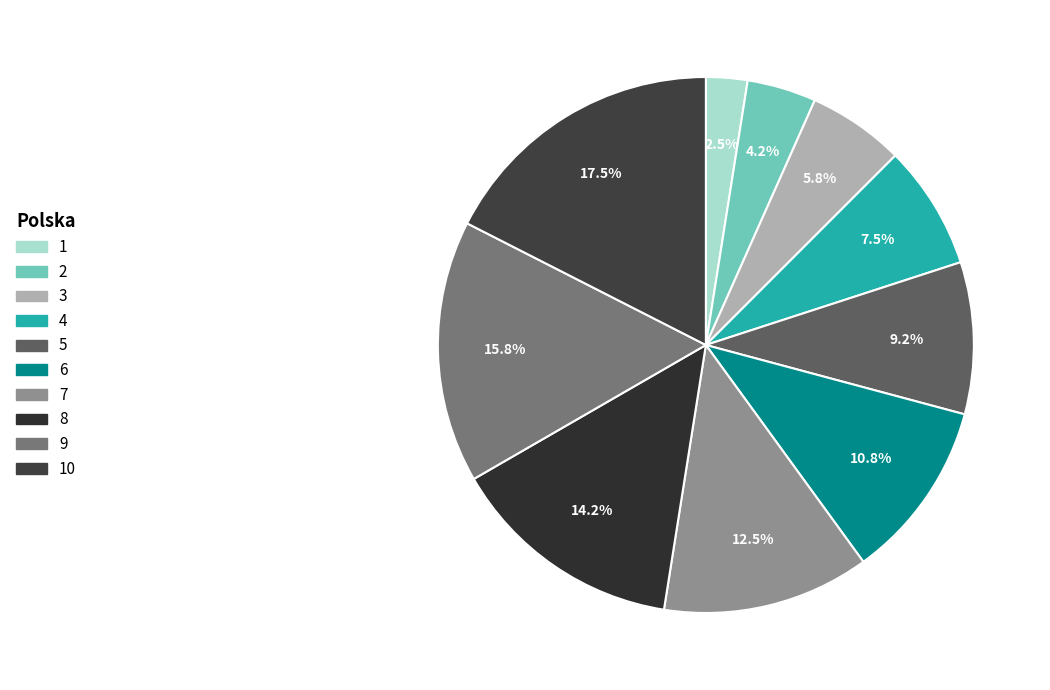

Does any single category account for the majority?

No